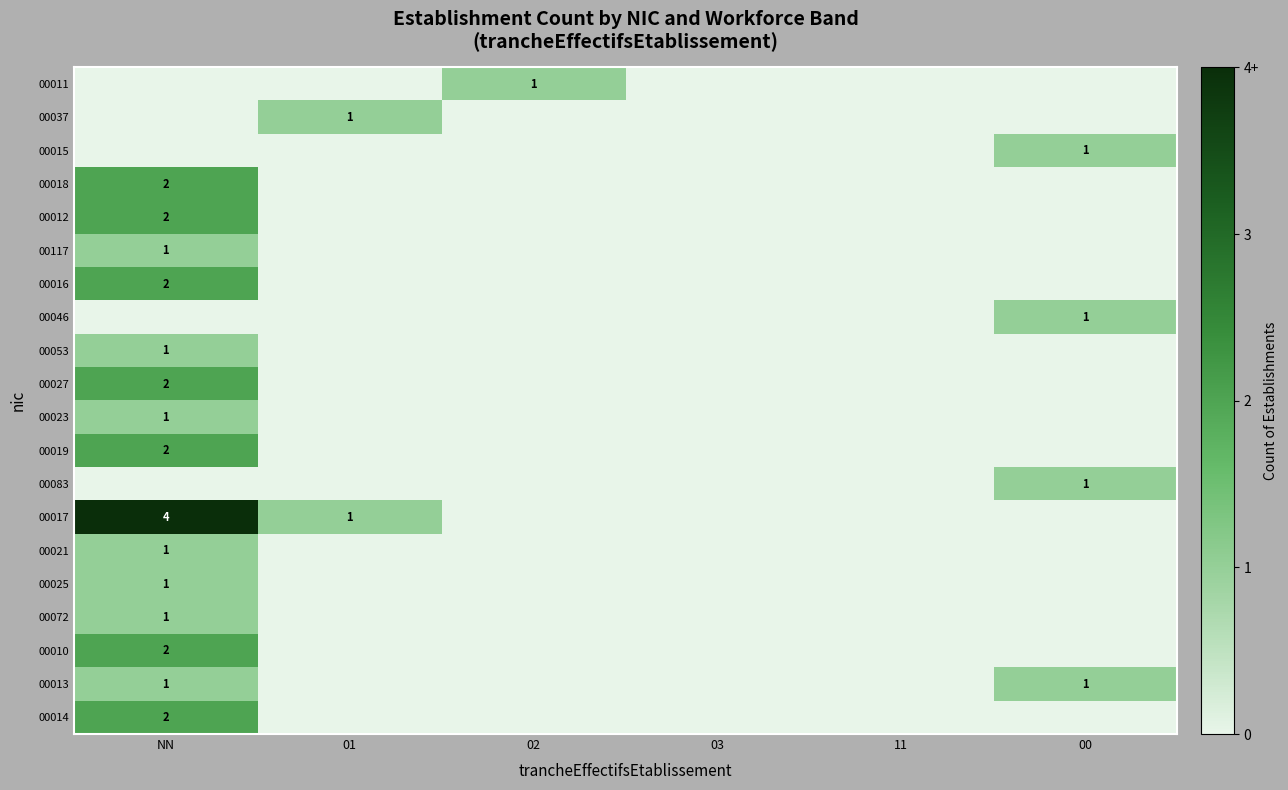

The 00083 series shows 1 at 00. True or false?

True